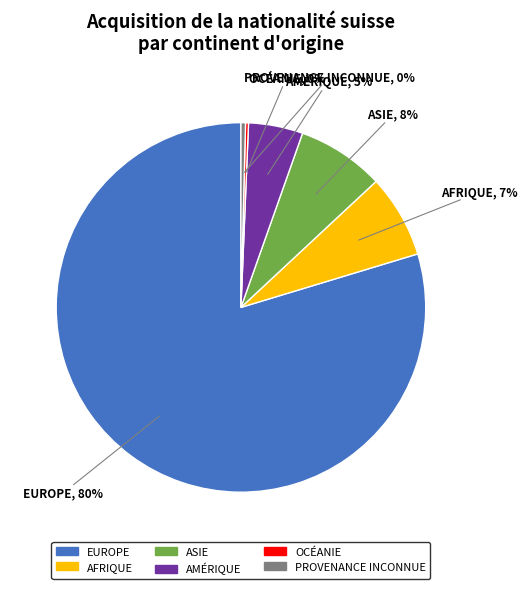

Is there any slice that represents more than half of the pie?

Yes